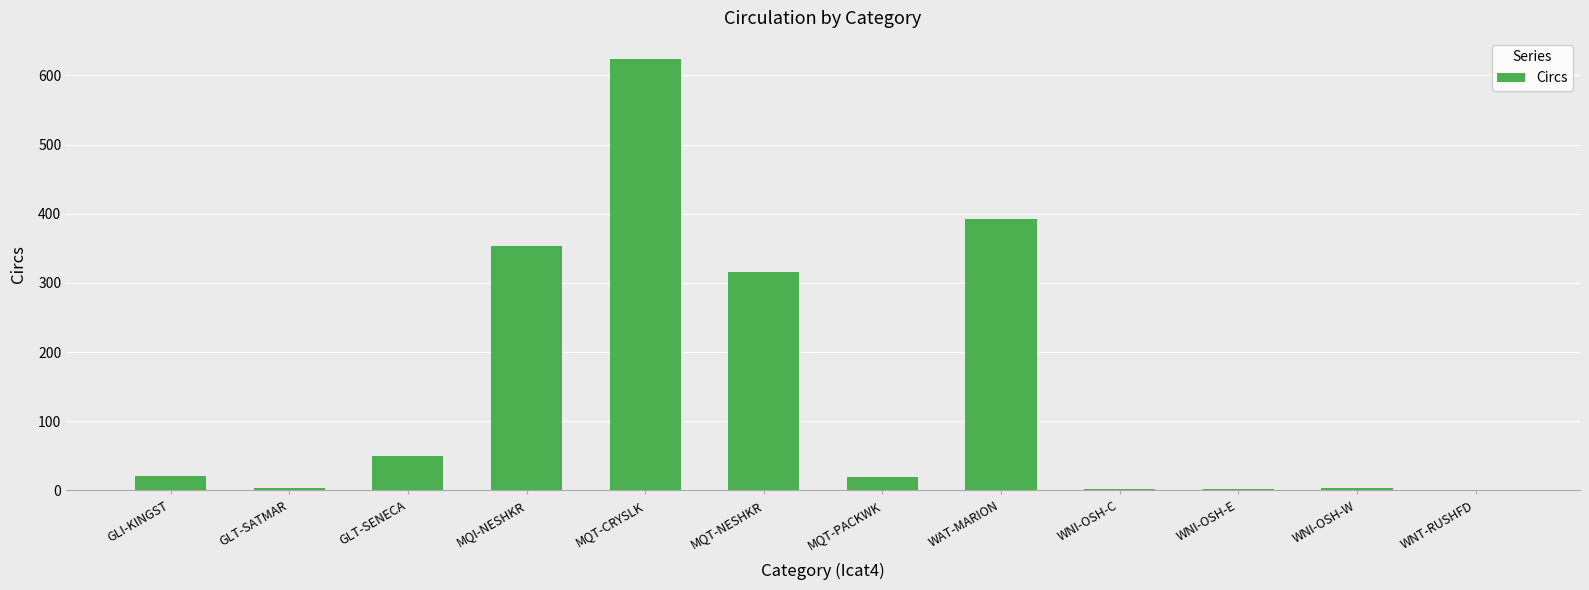

Is it true that the value at WNT-RUSHFD is 1?

True